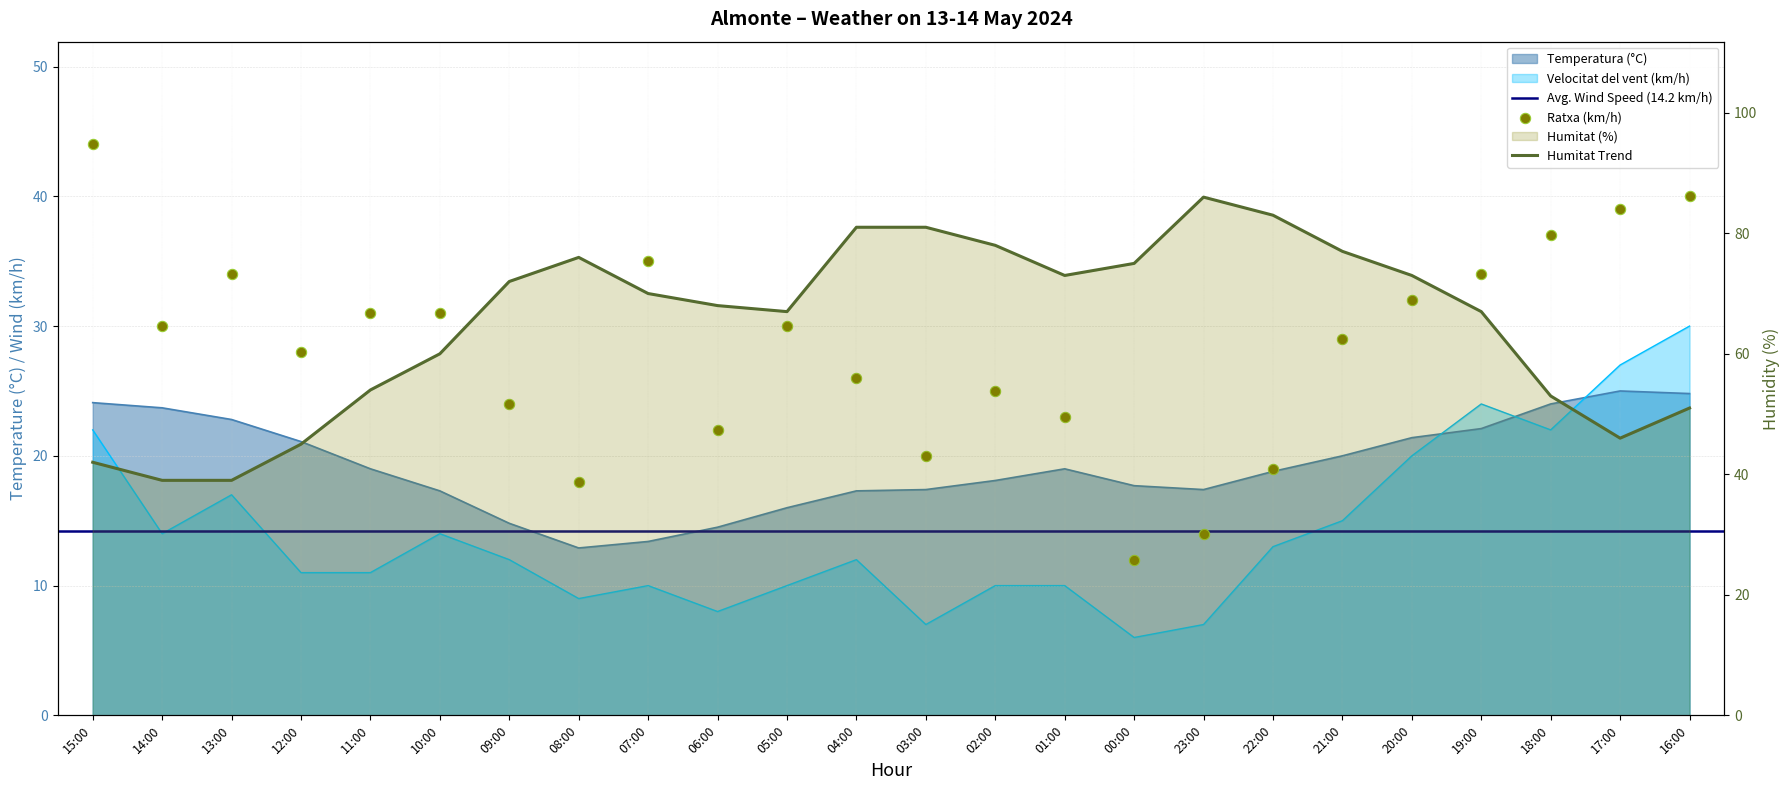

At which category is the sum across all series the highest?

19:00